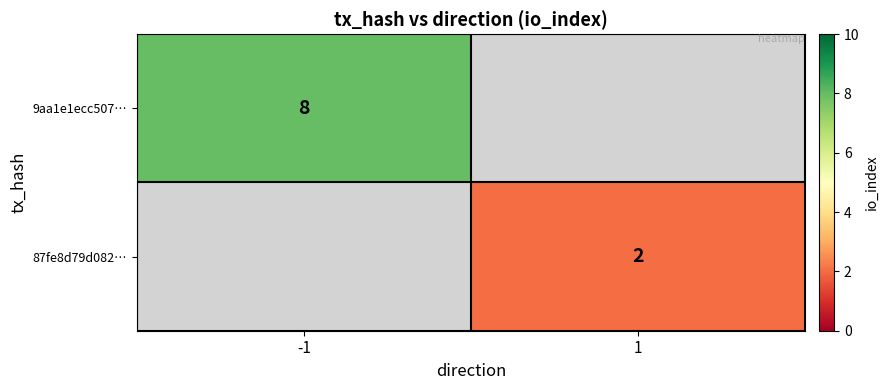

Is it true that 9aa1e1ecc507… equals 12 at -1?

False